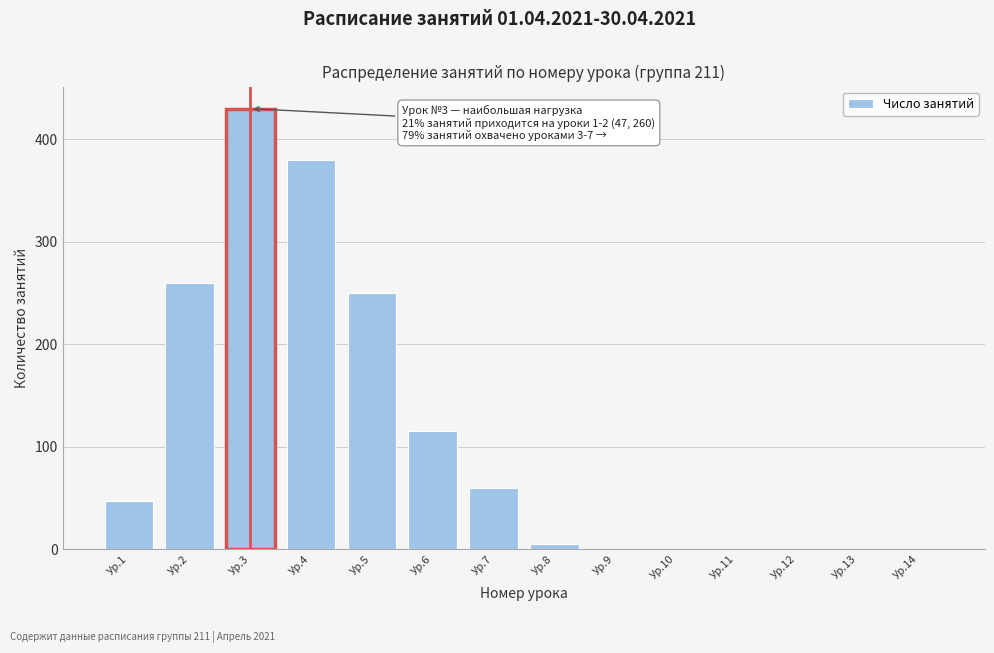

Reading left to right, list all the values displayed in this chart.

Ур.1=47	Ур.2=260	Ур.3=430	Ур.4=380	Ур.5=250	Ур.6=115	Ур.7=60	Ур.8=5	Ур.9=0	Ур.10=0	Ур.11=0	Ур.12=0	Ур.13=0	Ур.14=0